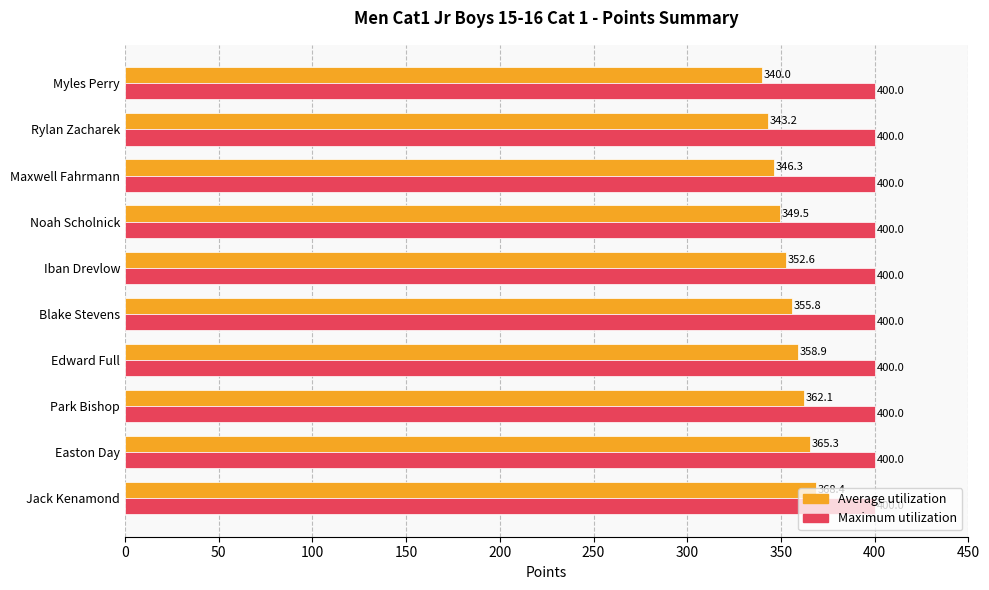

What is the difference between the second highest and minimum values in the Average utilization series?

25.3